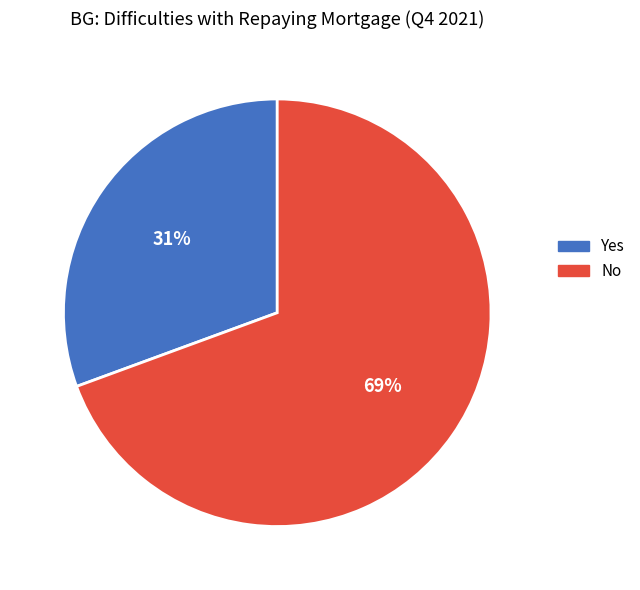

Which slice is the largest?

No